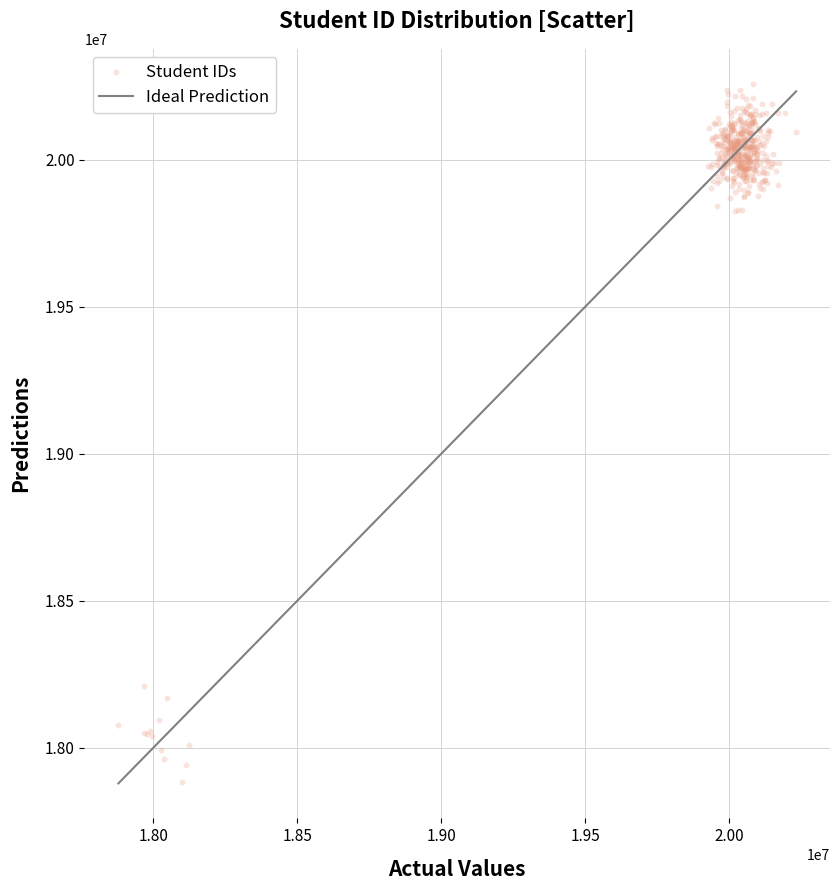

What is the range of Y values (max minus min)?

2373409.6